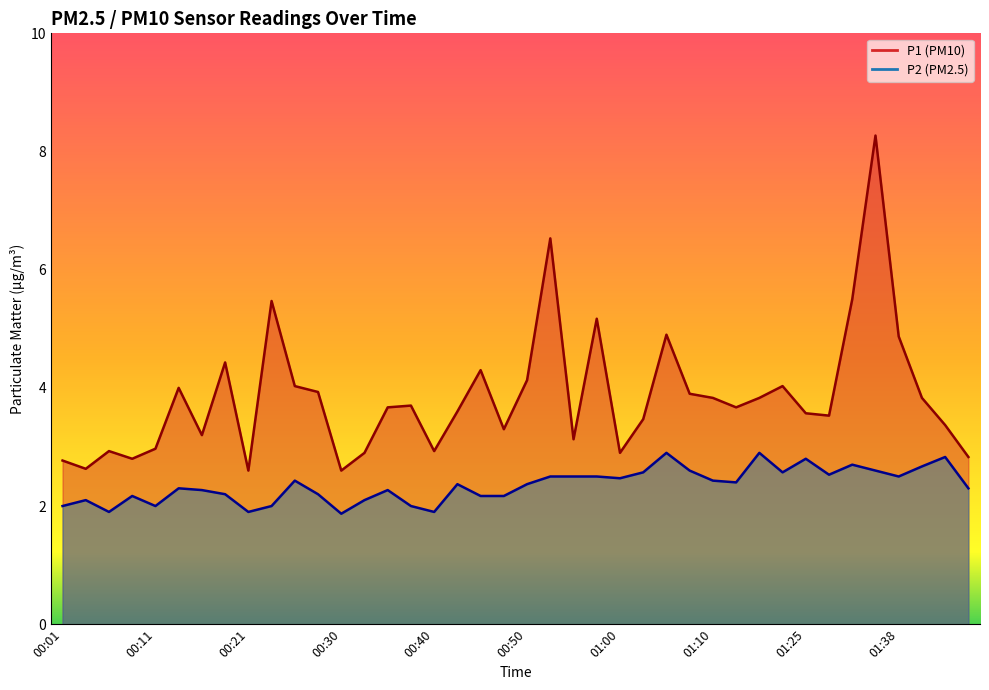

How many values in the P1 series are below 3?

11